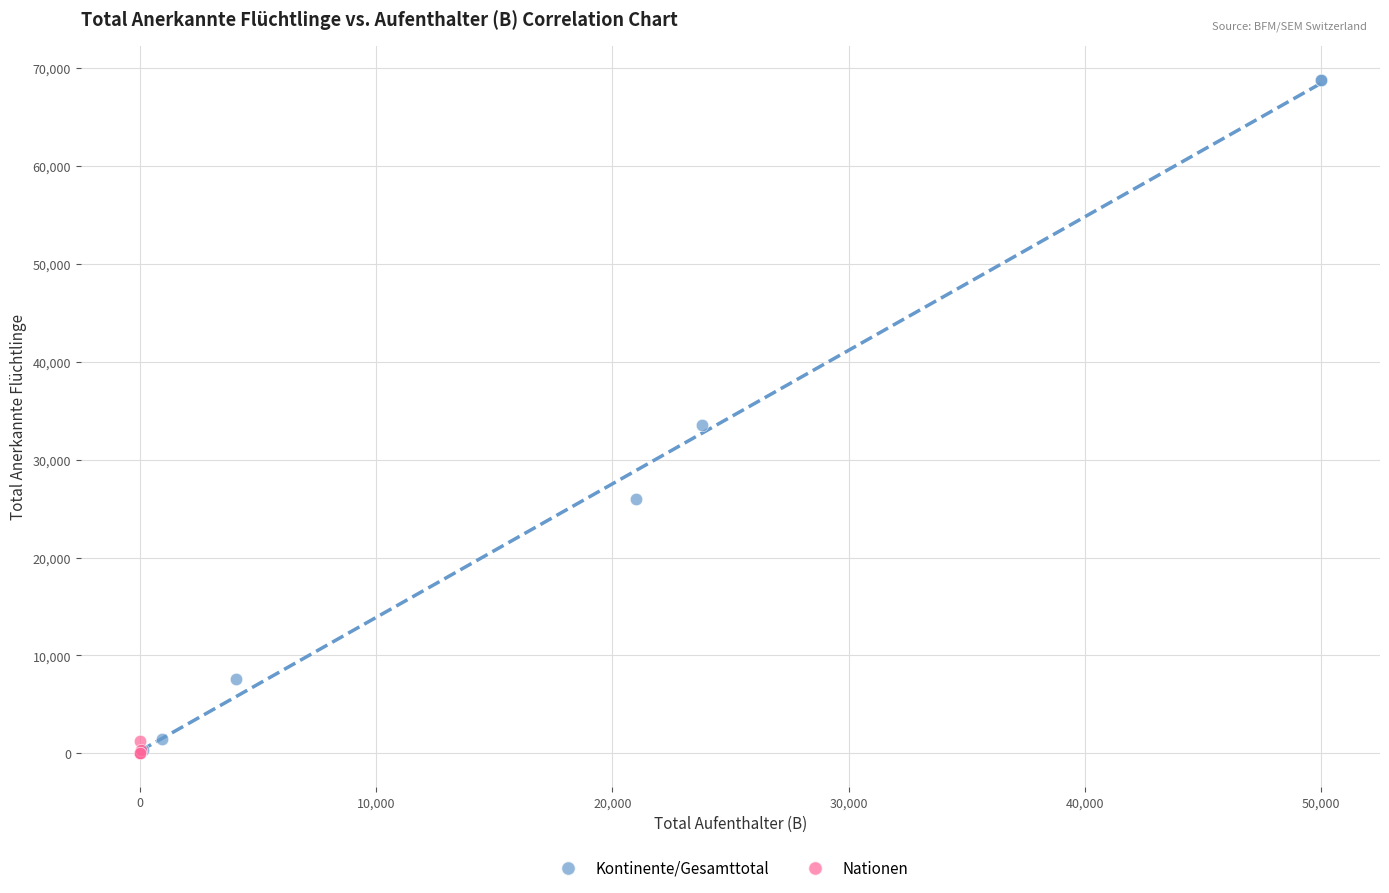

Which series has the largest Y range (max minus min)?

Kontinente/Gesamttotal